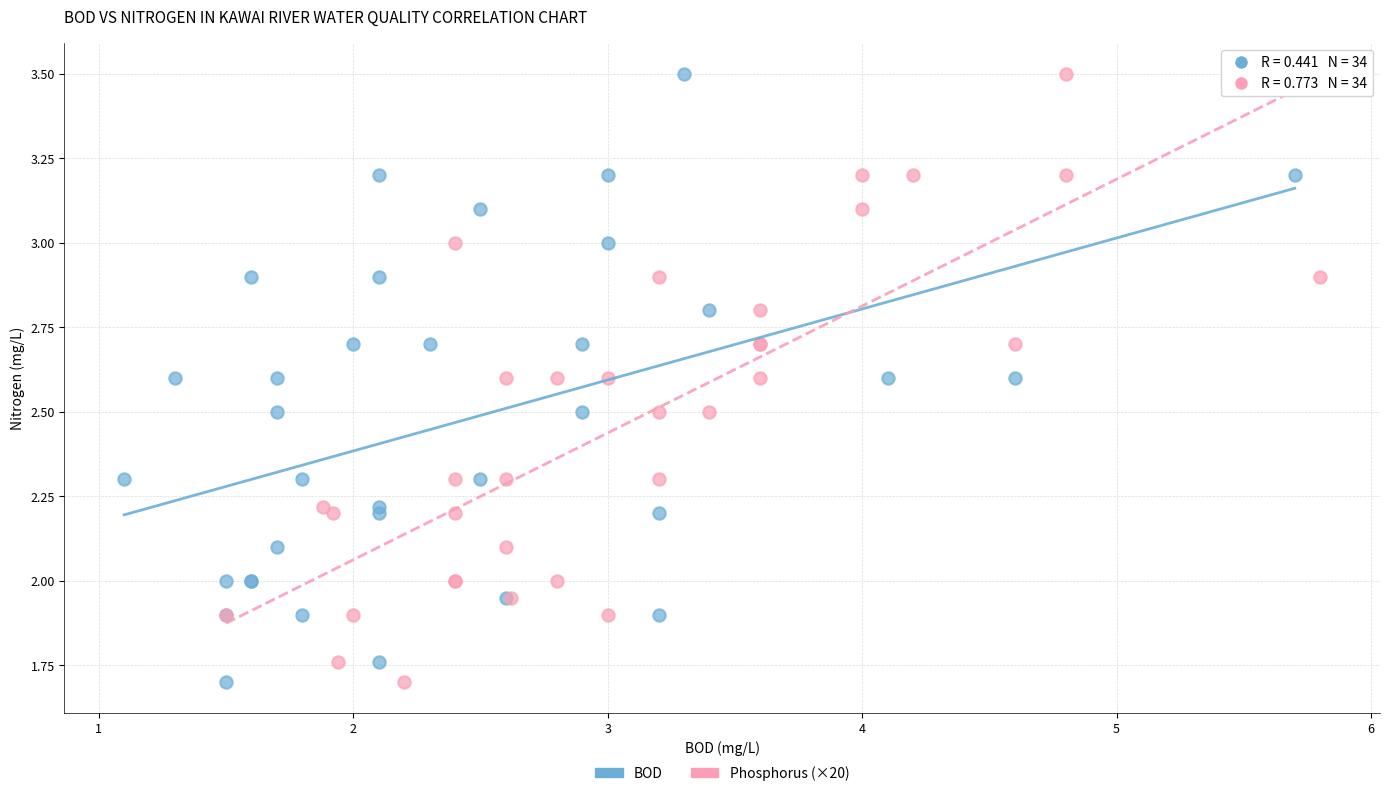

What are all the series names shown in the legend?

BOD, Phosphorus (×20)